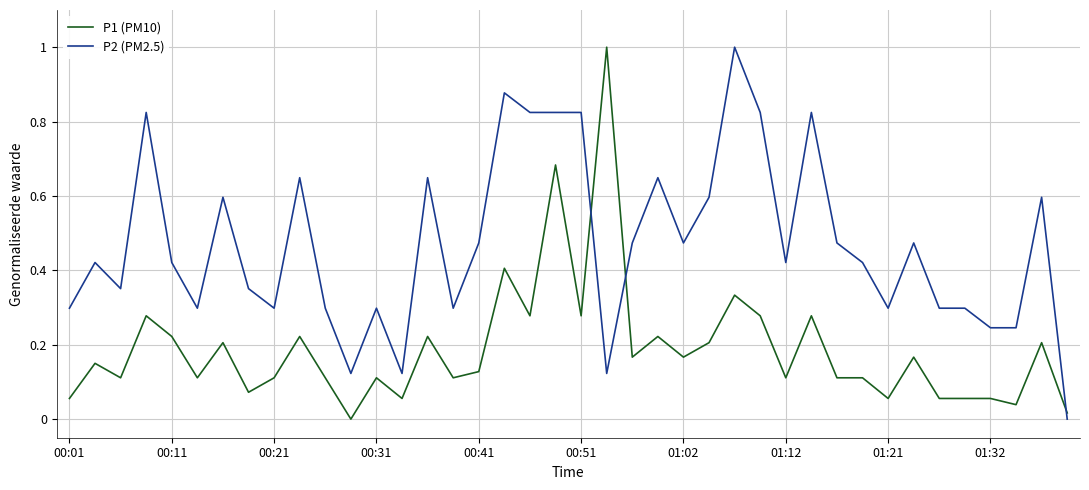

What is the greatest value displayed?

1.0